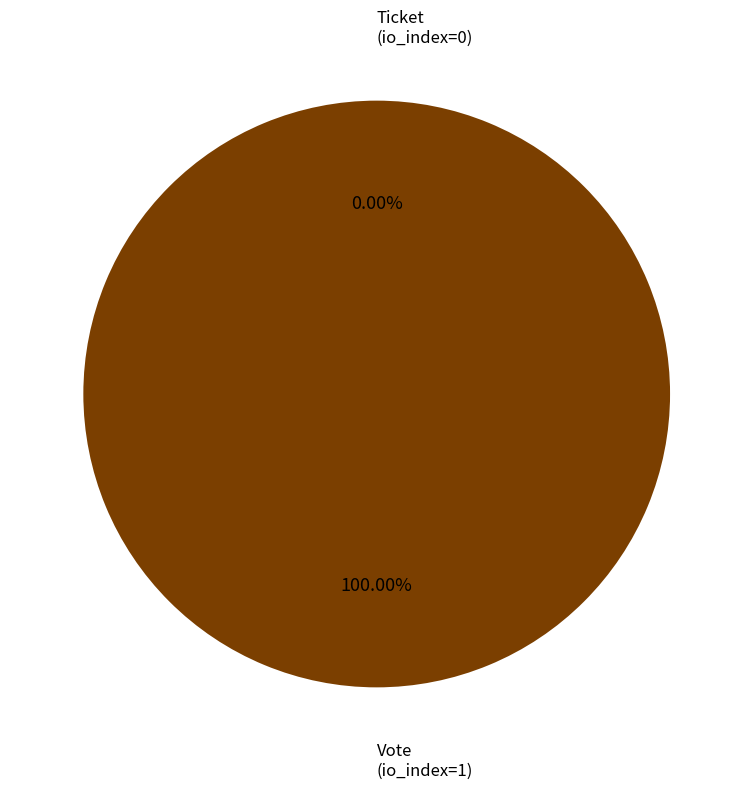

Which slice represents more than half of the pie?

Vote
(io_index=1)